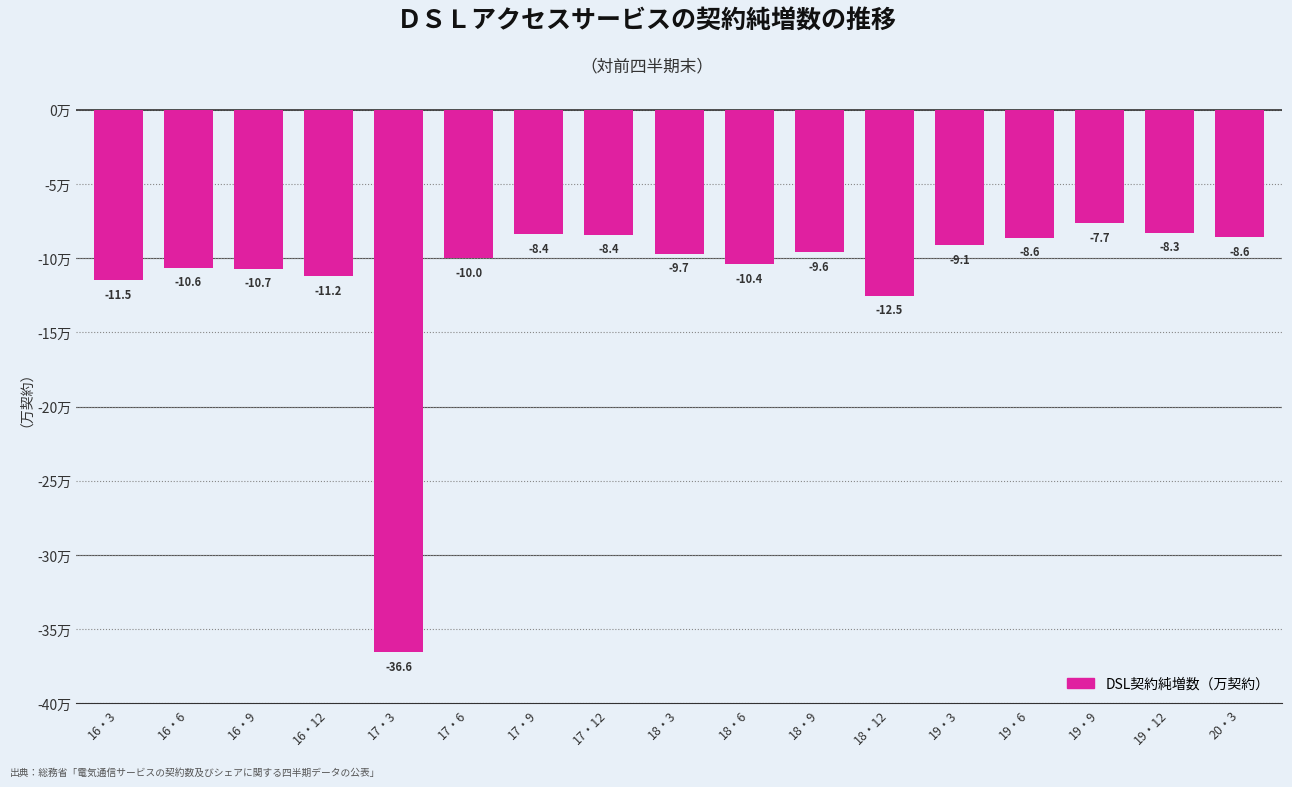

Reading left to right, list all the values displayed in this chart.

16・3=-11.5	16・6=-10.6	16・9=-10.7	16・12=-11.2	17・3=-36.6	17・6=-10.0	17・9=-8.4	17・12=-8.4	18・3=-9.7	18・6=-10.4	18・9=-9.6	18・12=-12.5	19・3=-9.1	19・6=-8.6	19・9=-7.7	19・12=-8.3	20・3=-8.6